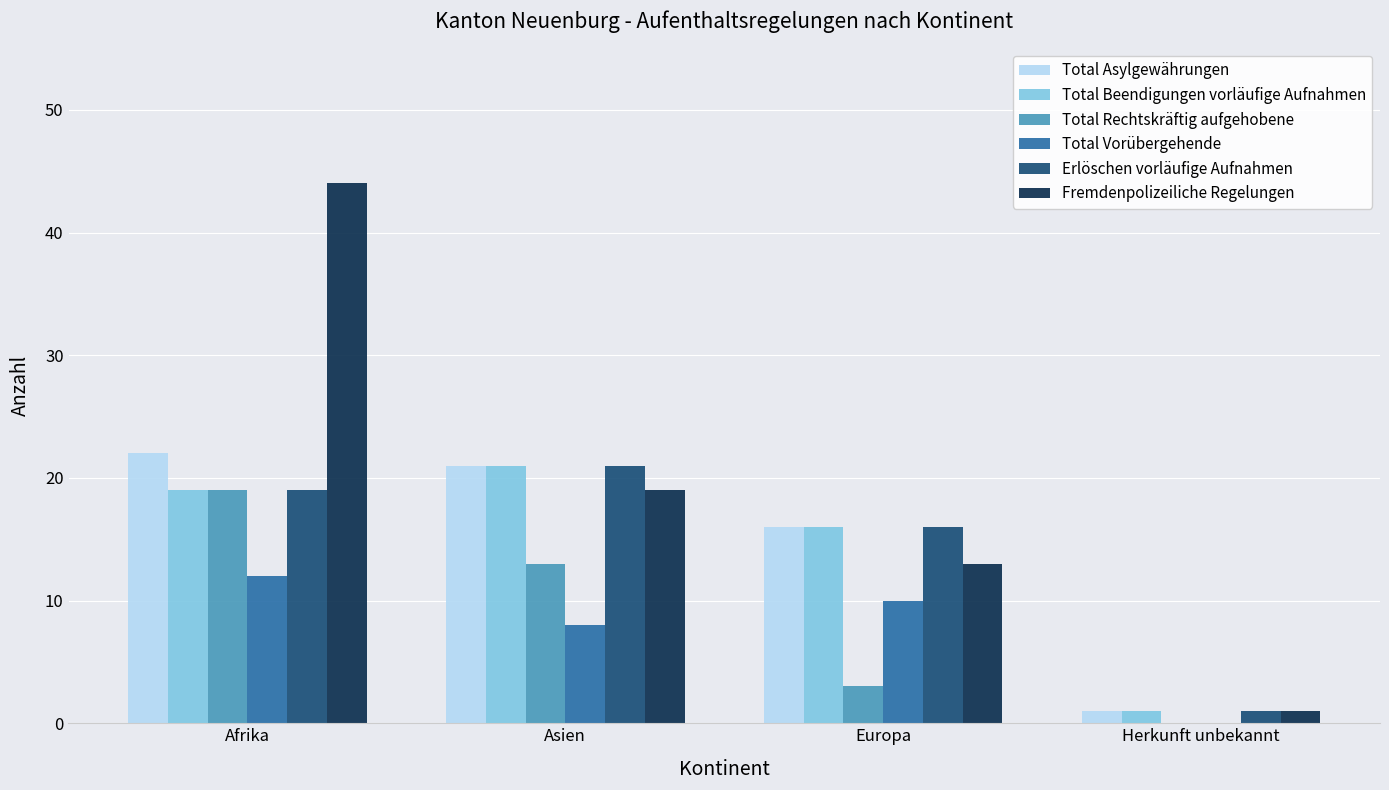

Reading left to right, what are all the values shown in this chart?

Total Asylgewährungen: 22	21	16	1
Total Beendigungen vorläufige Aufnahmen: 19	21	16	1
Total Rechtskräftig aufgehobene: 19	13	3	0
Total Vorübergehende: 12	8	10	0
Erlöschen vorläufige Aufnahmen: 19	21	16	1
Fremdenpolizeiliche Regelungen: 44	19	13	1